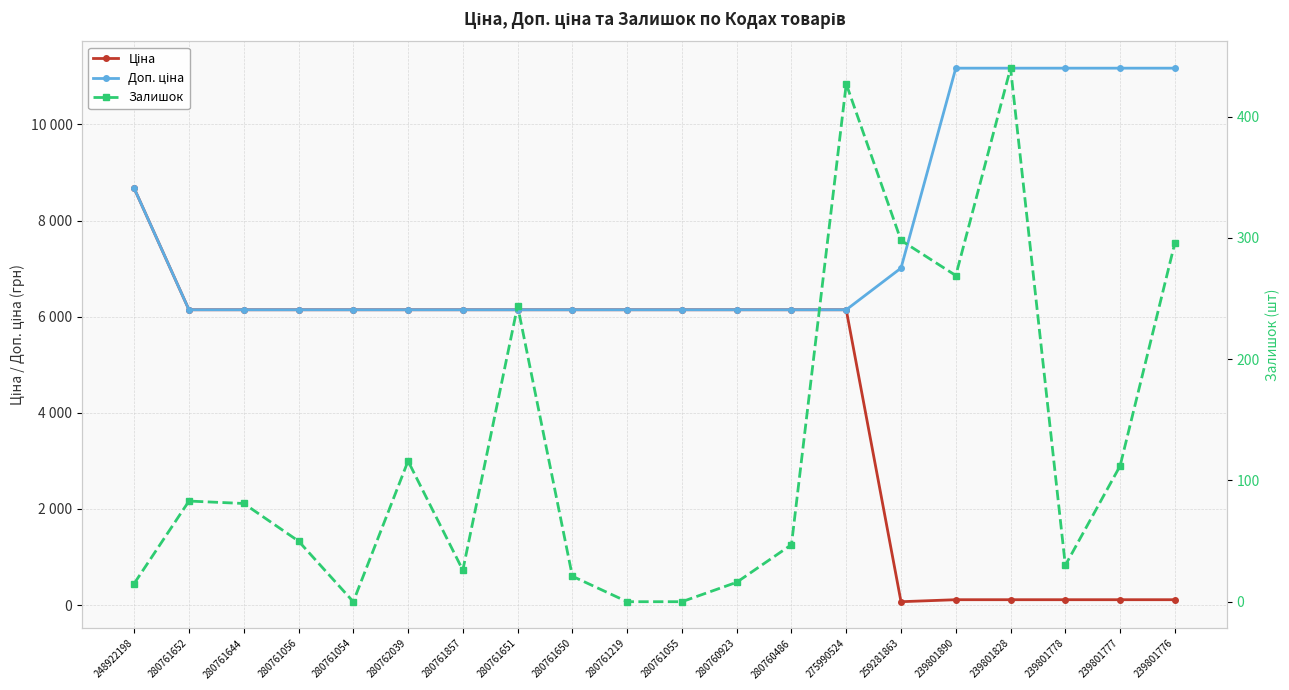

Reading left to right, transcribe all the data shown in this chart.

Ціна: 248922198=8669.7	280761652=6143.2	280761644=6143.2	280761056=6143.2	280761054=6143.2	280762039=6143.2	280761857=6143.2	280761651=6143.2	280761650=6143.2	280761219=6143.2	280761055=6143.2	280760923=6143.2	280760486=6143.2	275990524=6143.2	259281863=70.1	239801890=111.7	239801828=111.7	239801778=111.7	239801777=111.7	239801776=111.7
Доп. ціна: 248922198=8669.7	280761652=6143.2	280761644=6143.2	280761056=6143.2	280761054=6143.2	280762039=6143.2	280761857=6143.2	280761651=6143.2	280761650=6143.2	280761219=6143.2	280761055=6143.2	280760923=6143.2	280760486=6143.2	275990524=6143.2	259281863=7010.0	239801890=11169.0	239801828=11169.0	239801778=11169.0	239801777=11169.0	239801776=11169.0
Залишок: 248922198=15.0	280761652=83.0	280761644=81.0	280761056=50.0	280761054=0.0	280762039=116.0	280761857=26.0	280761651=244.0	280761650=21.0	280761219=0.0	280761055=0.0	280760923=16.0	280760486=47.0	275990524=427.0	259281863=298.0	239801890=269.0	239801828=440.0	239801778=30.0	239801777=112.0	239801776=296.0